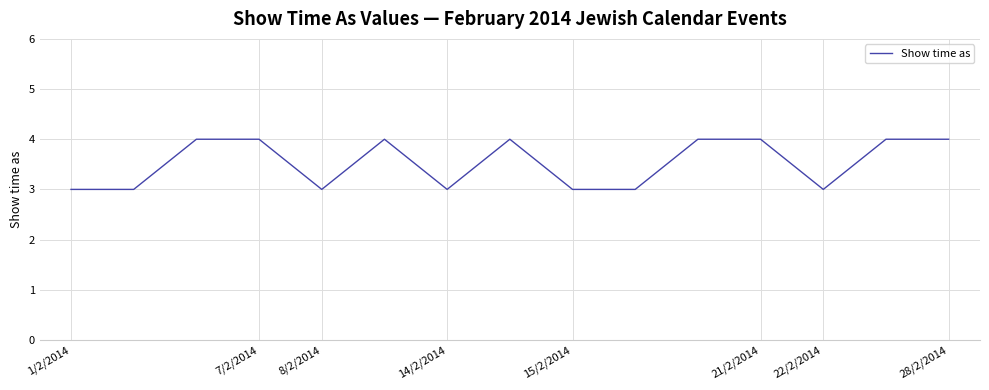

How many values are below 4?

7